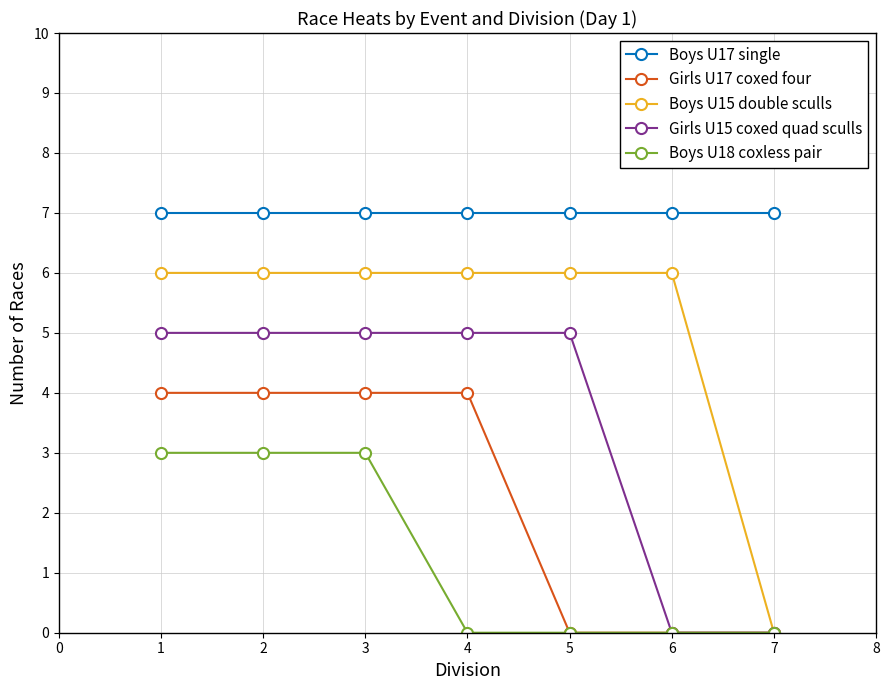

What is the greatest value displayed?

7